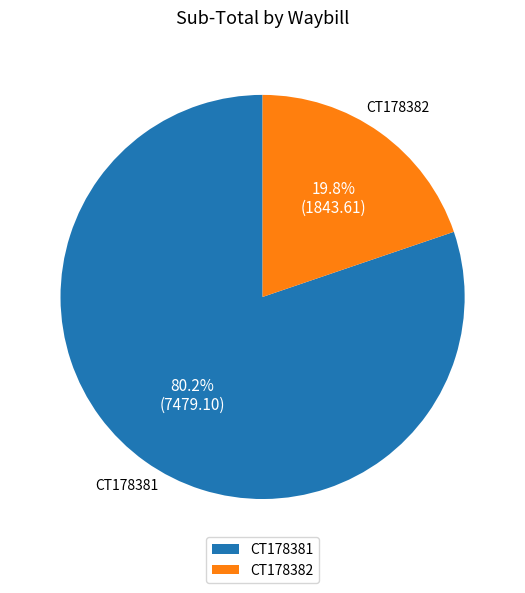

Combined, what portion of the pie is CT178382 and CT178381?

100.0%